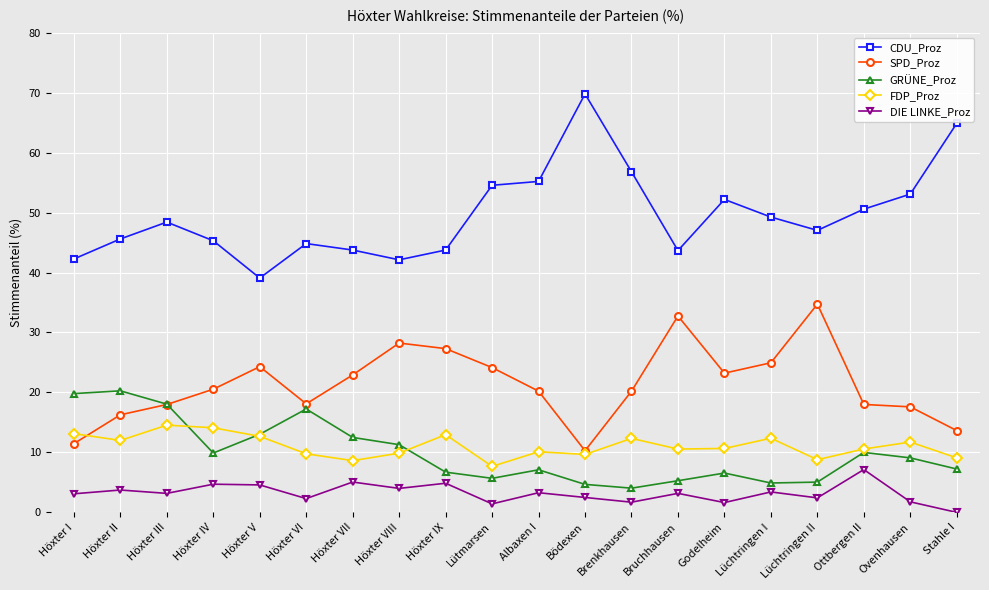

At which category does CDU_Proz reach its first local valley?

Höxter V